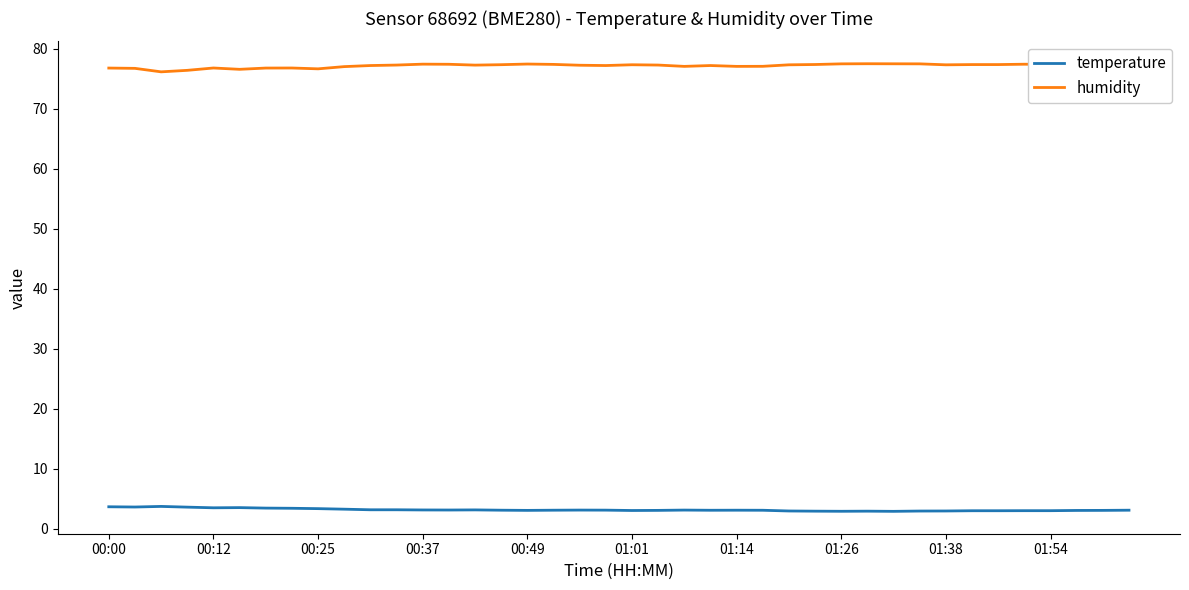

Does the chart have visible grid lines?

No